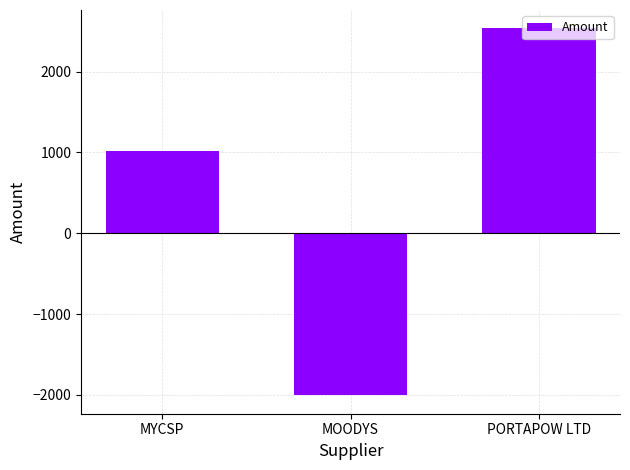

What is the difference between the second highest and minimum values?

3025.5